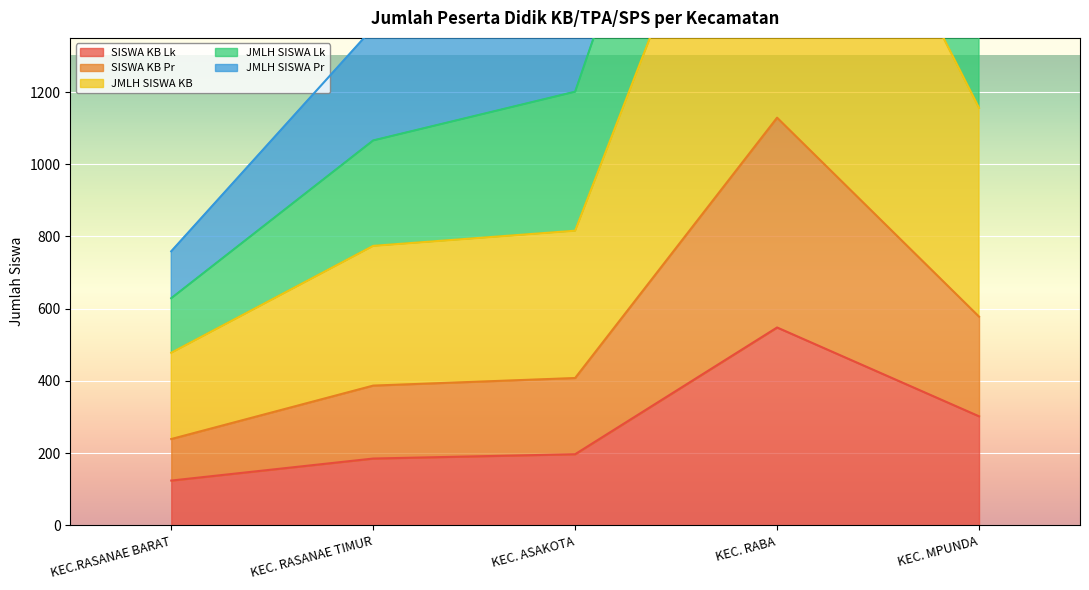

Where is the first local maximum for JMLH SISWA KB?

KEC. RABA